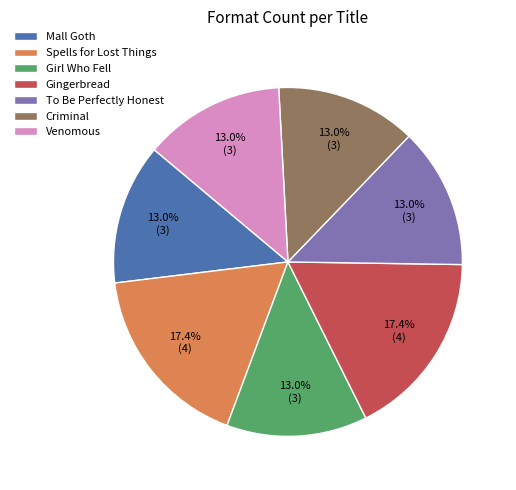

How many segments does this pie chart have?

7